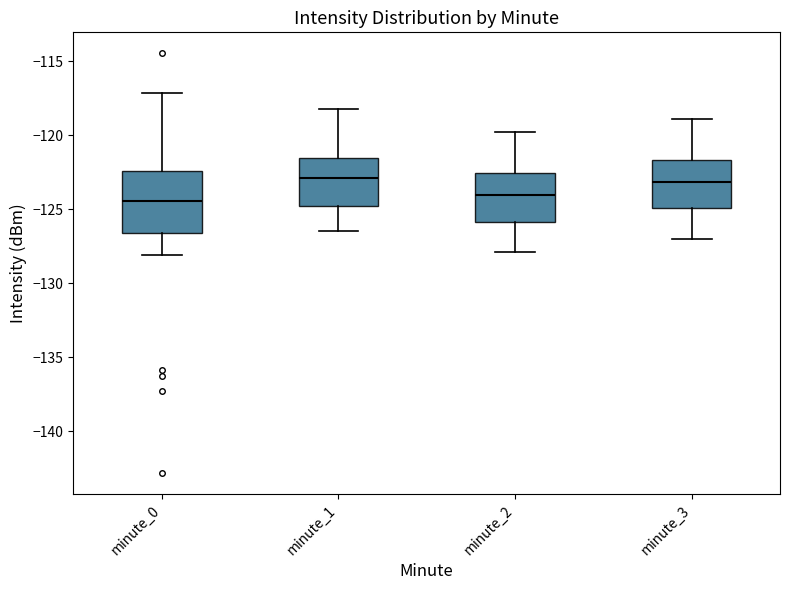

Reading left to right, read every box against the y-axis: the position of its median line, the range the box covers, and the ends of its whiskers. The values are not printed on the chart, so give them approximately, as read against the axis.

minute_0: median -124.5, box -126.5 to -122.5, whiskers -128.0 to -117.0
minute_1: median -123.0, box -125.0 to -121.5, whiskers -126.5 to -118.0
minute_2: median -124.0, box -126.0 to -122.5, whiskers -128.0 to -120.0
minute_3: median -123.0, box -125.0 to -121.5, whiskers -127.0 to -119.0